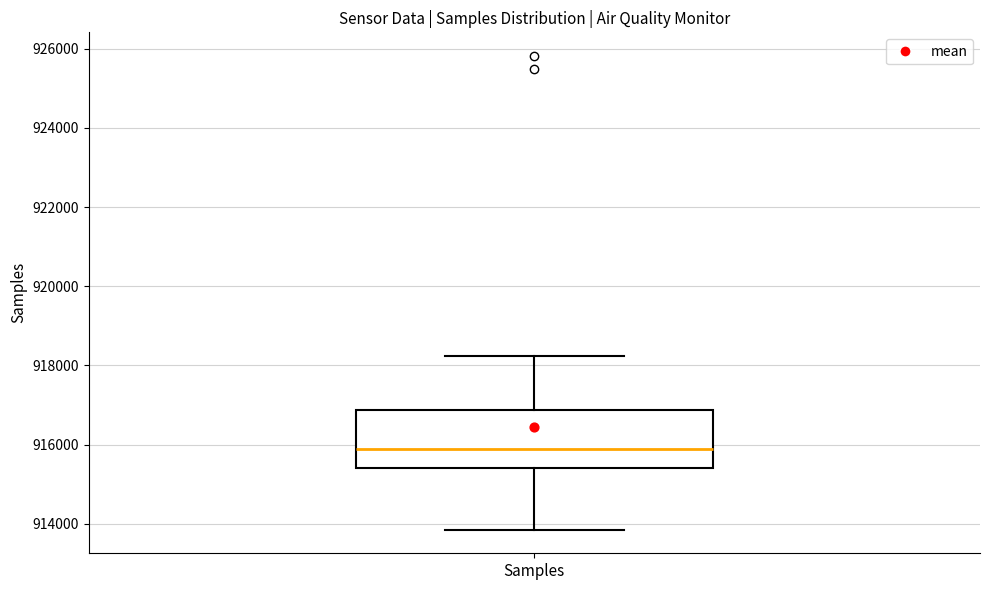

Where does the upper whisker of the box for Samples end on the y-axis? The values are not printed on the chart, so give them approximately, as read against the axis.

918200